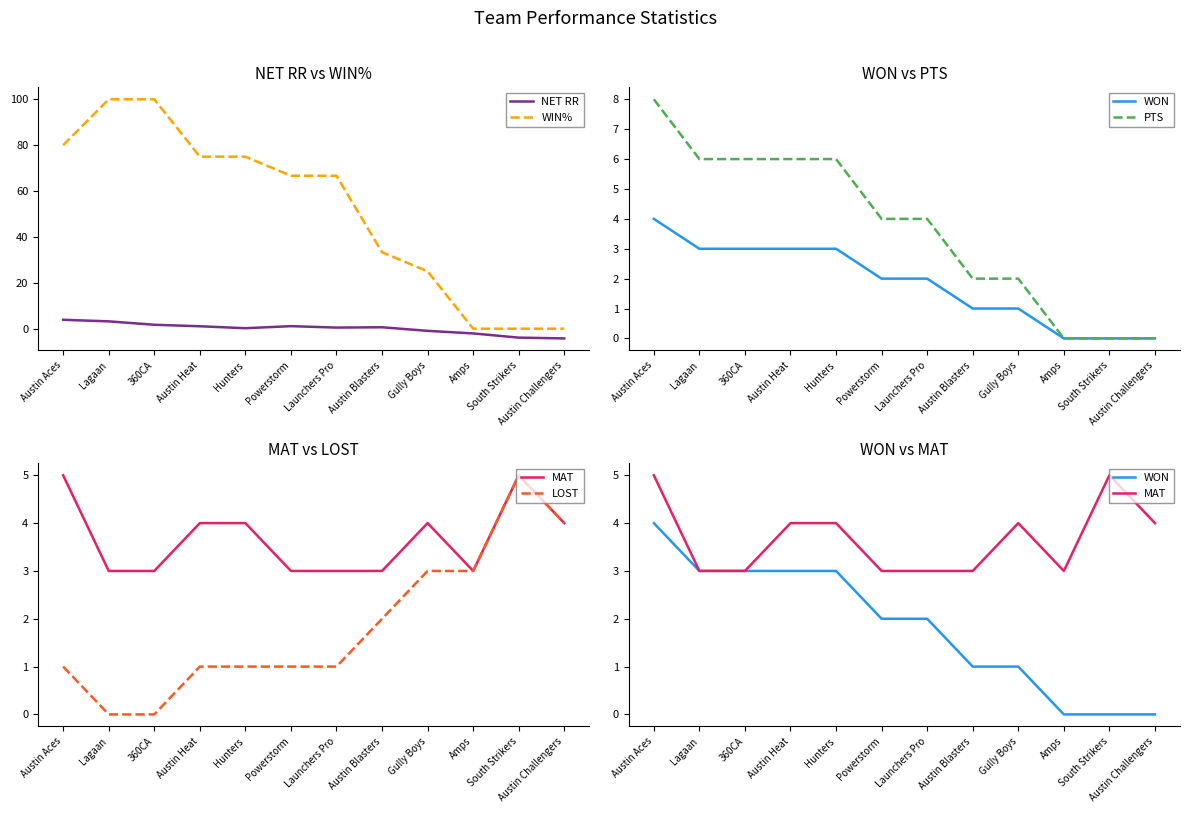

List the labels in order of MAT value, smallest first.

Lagaan, 360CA, Powerstorm, Launchers Pro, Austin Blasters, Amps, Austin Heat, Hunters, Gully Boys, Austin Challengers, Austin Aces, South Strikers